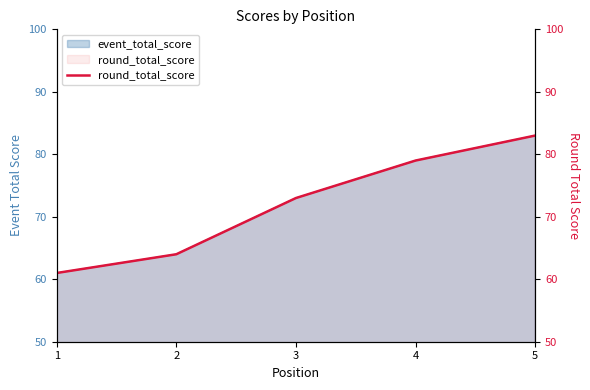

The value at 2 is 19. True or false?

False